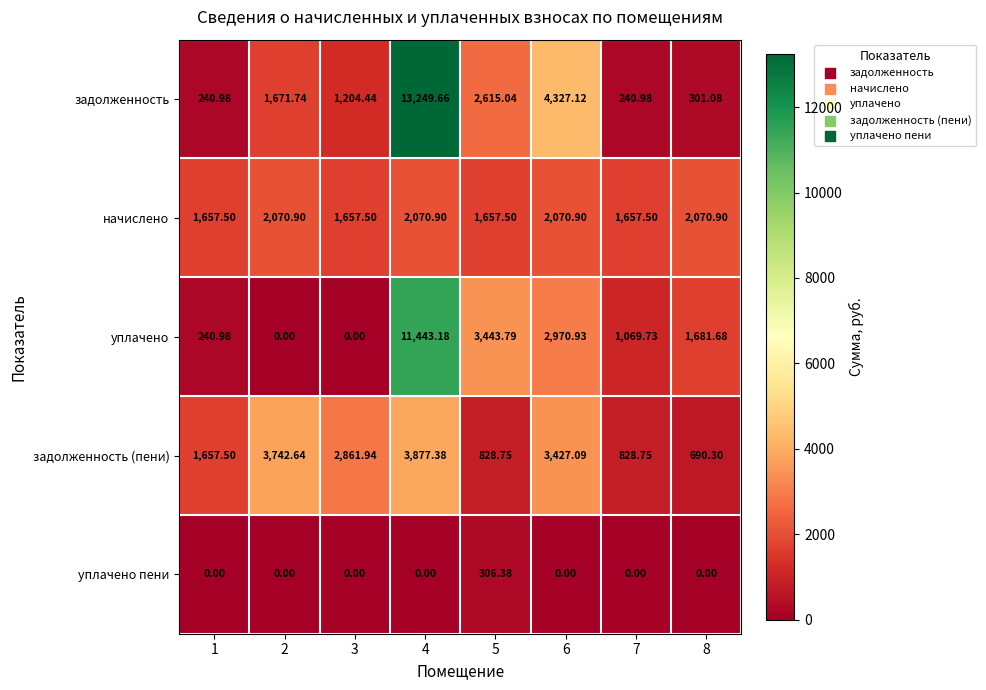

Which series has the largest total across all categories?

задолженность